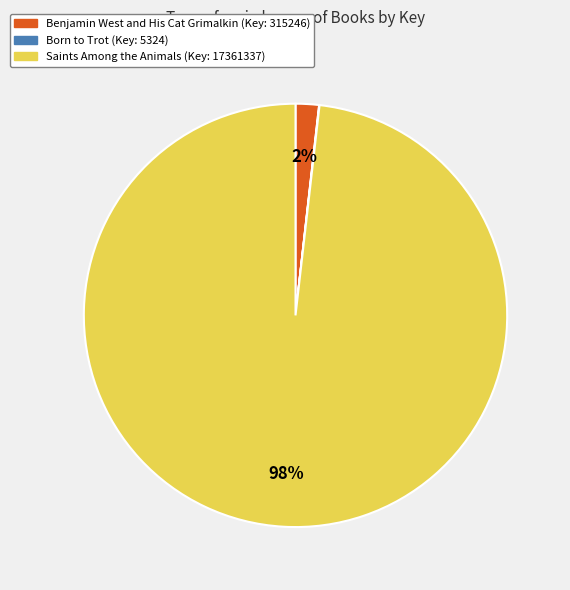

Is there any slice that represents more than half of the pie?

Yes